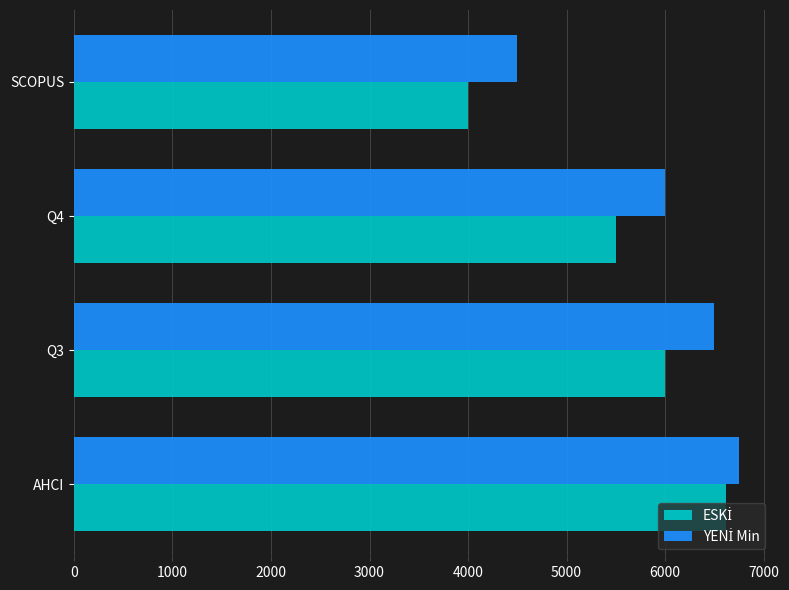

What is the spread (max minus min) of values at Q3?

500